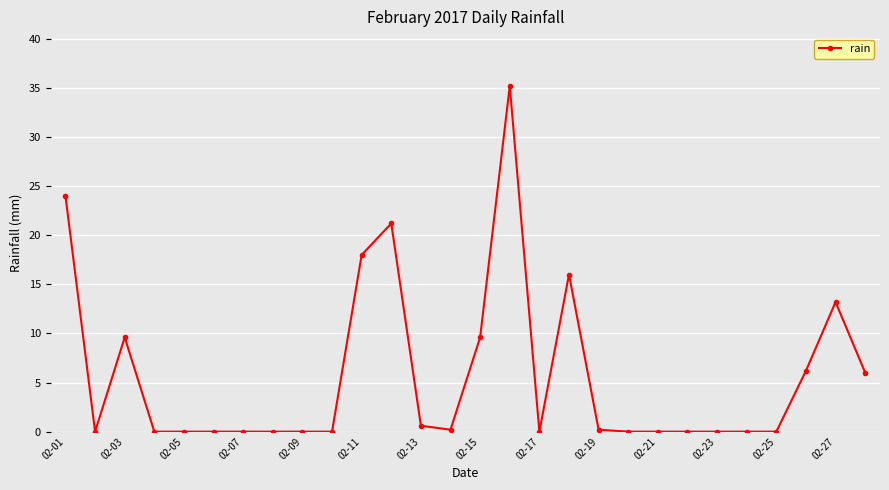

True or false: the data has more than 2 interior local peaks.

True